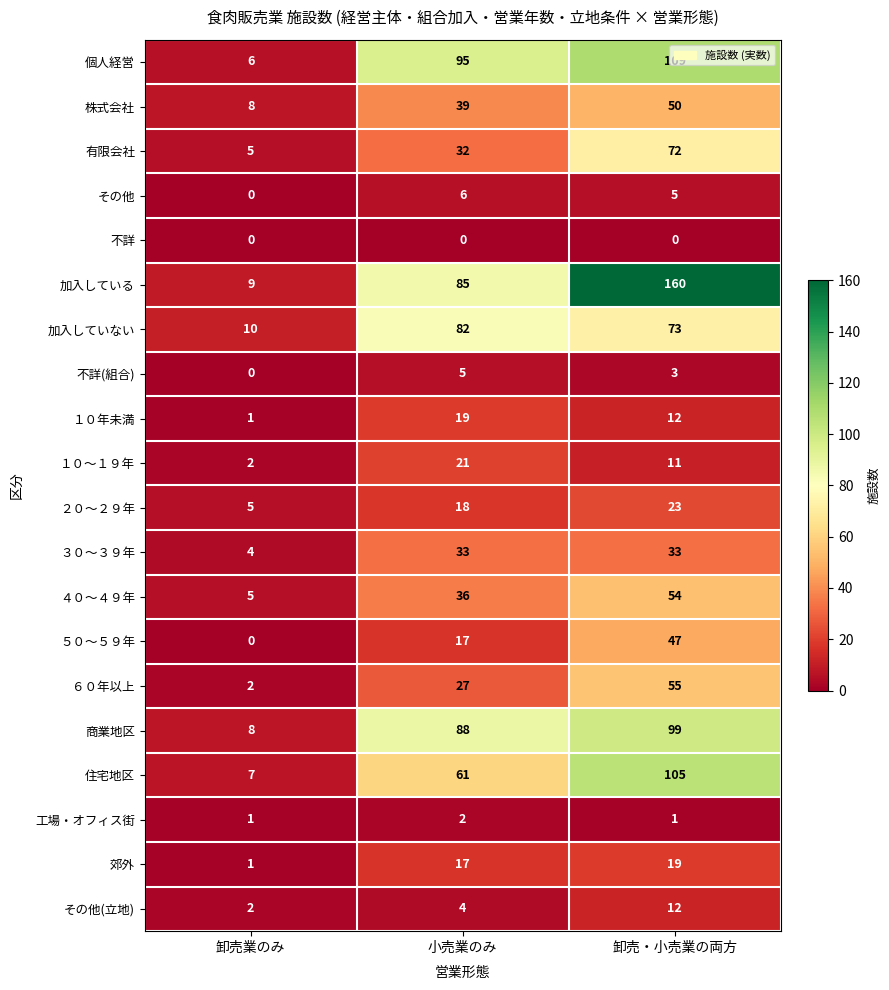

What value does the 郊外 series have at 卸売・小売業の両方, to the nearest 5?

20